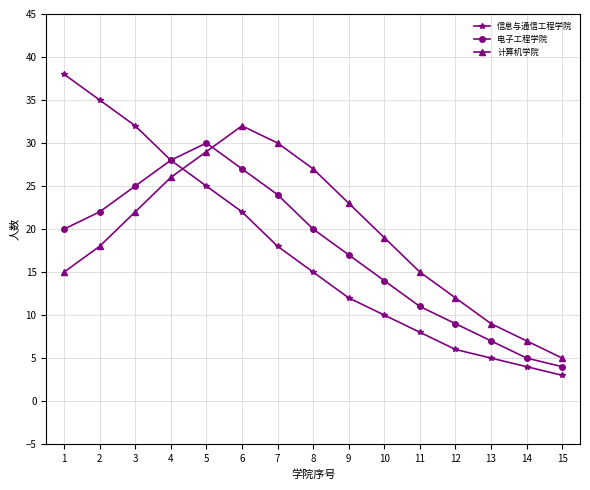

What is the value of the 电子工程学院 point at the 5th from the left?

30